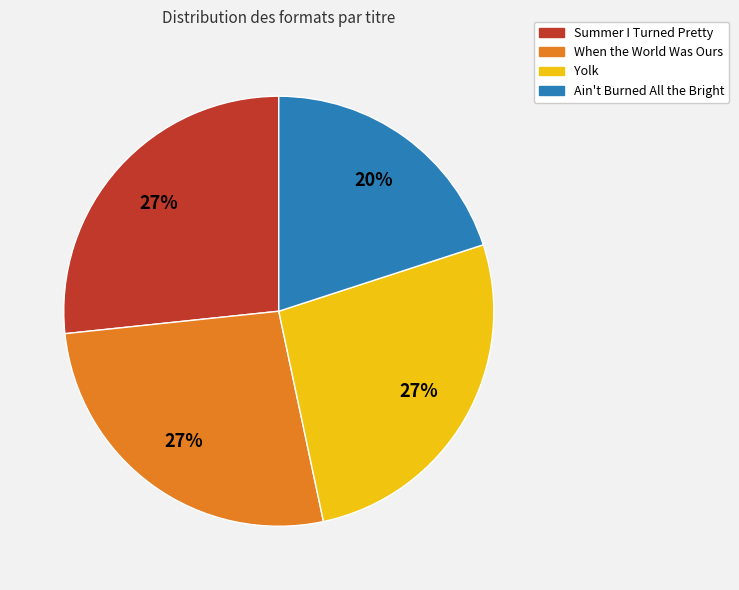

What is the ratio of the value at When the World Was Ours to the value at Summer I Turned Pretty?

1.0